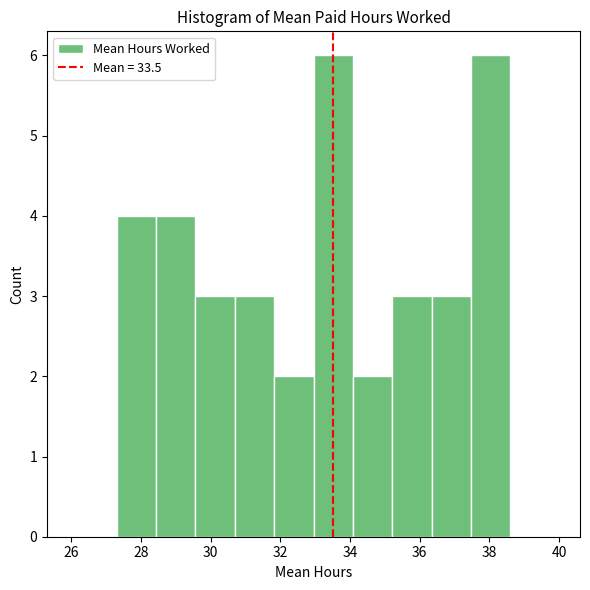

Reading left to right, transcribe this chart: for each bar, give the range it covers on the x-axis and its height. Neither the bar edges nor the heights are printed on the chart, so give them approximately, as read against the axes.

27.4 to 28.4: 4
28.4 to 29.6: 4
29.6 to 30.6: 3
30.6 to 31.8: 3
31.8 to 33.0: 2
33.0 to 34.0: 6
34.0 to 35.2: 2
35.2 to 36.4: 3
36.4 to 37.4: 3
37.4 to 38.6: 6